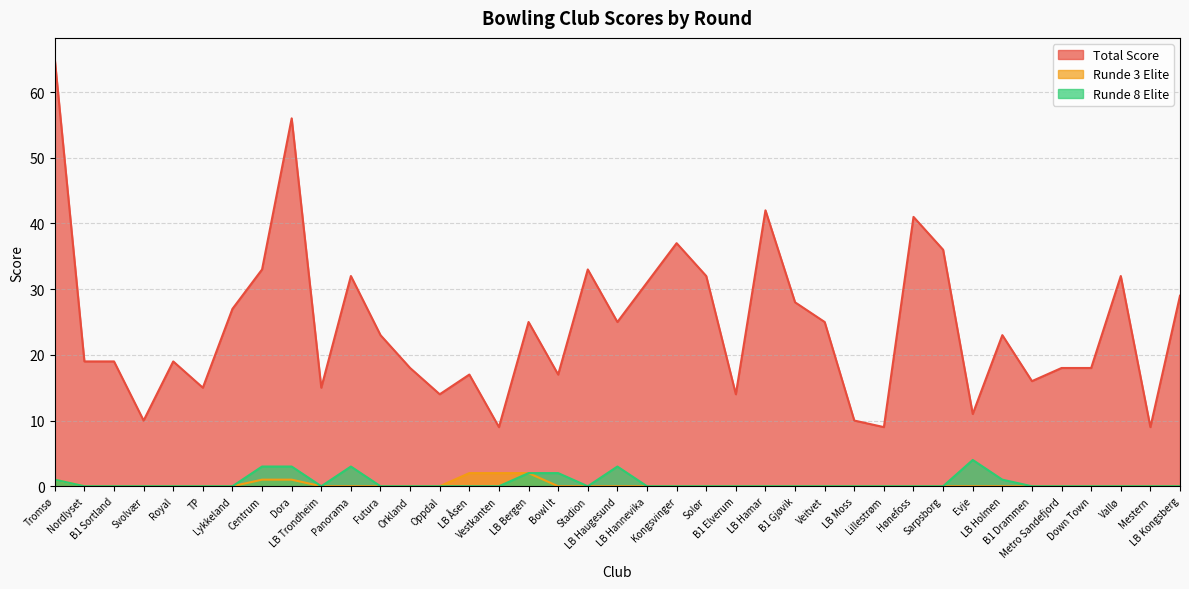

How many interior local peaks does the Runde 8 Elite series have?

3